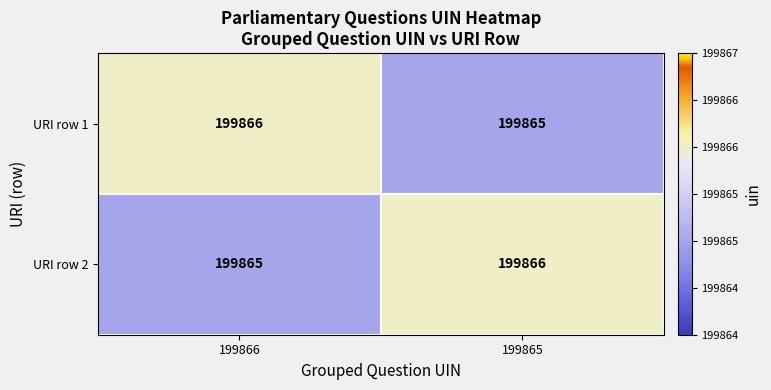

What is the average value of the URI row 1 series?

199866